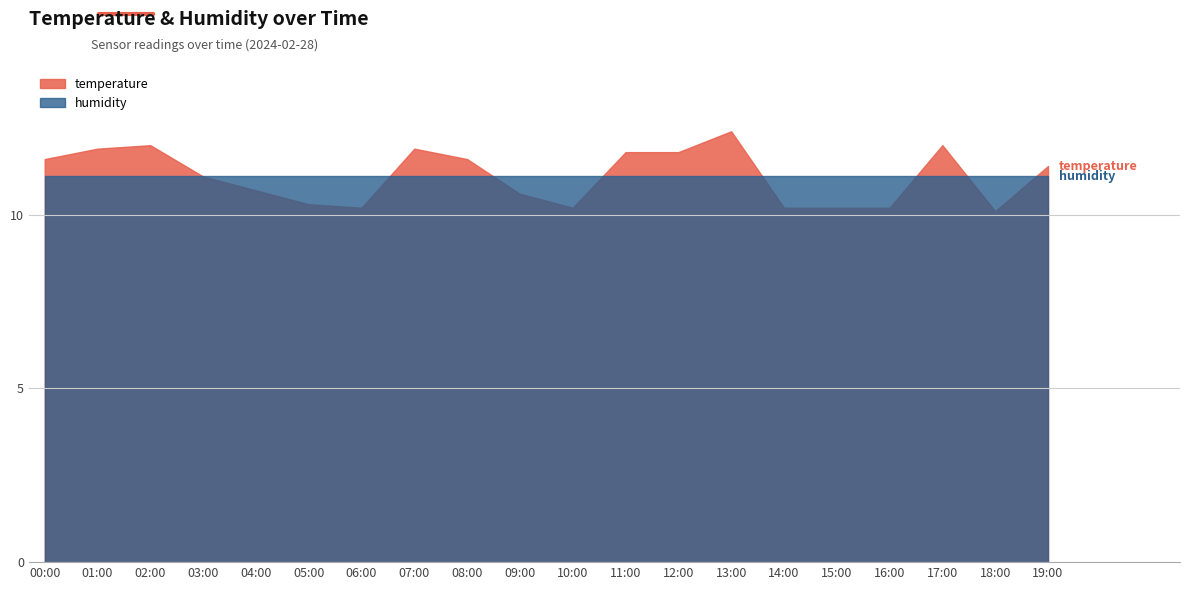

Count the number of categories in the chart.

20